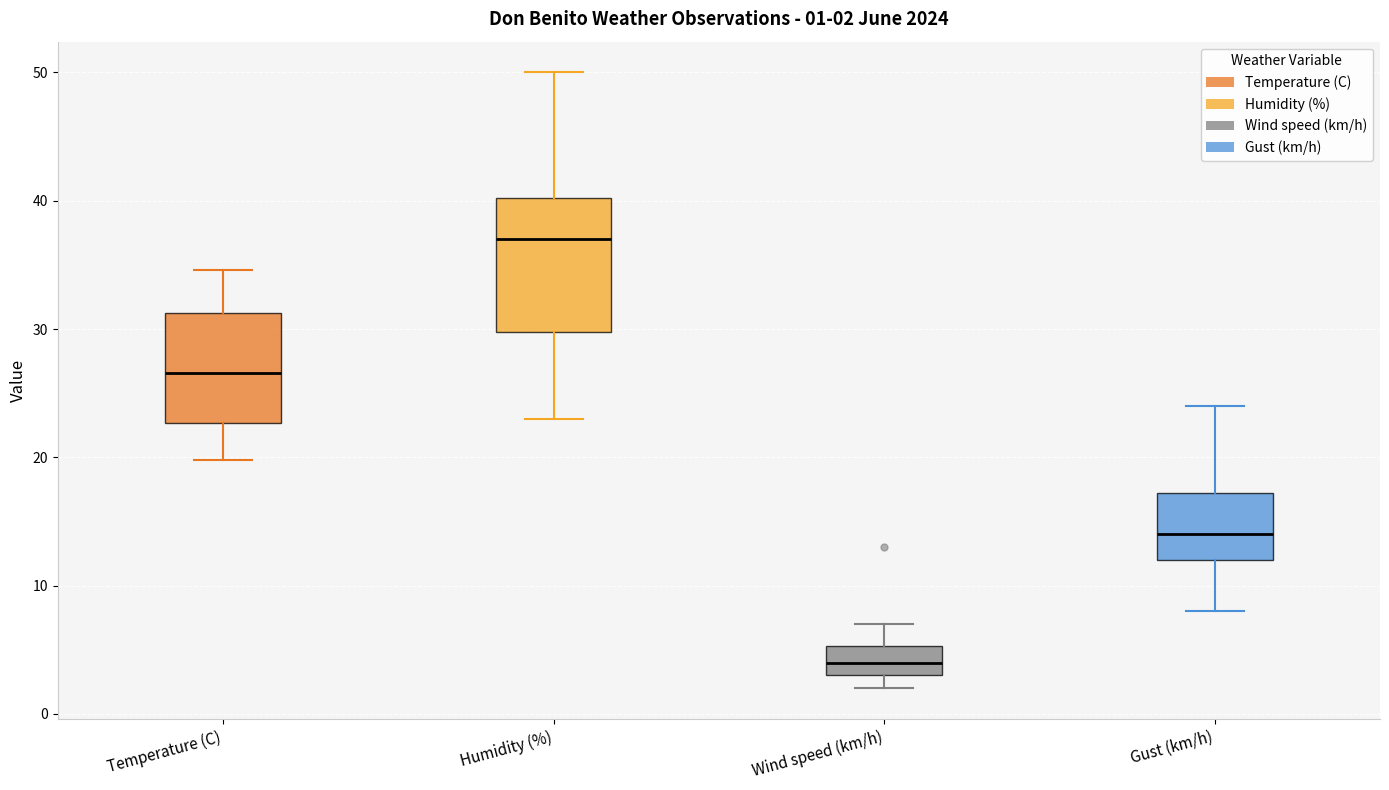

Comparing the boxes themselves (not the whiskers), which one is the tallest?

Humidity (%)